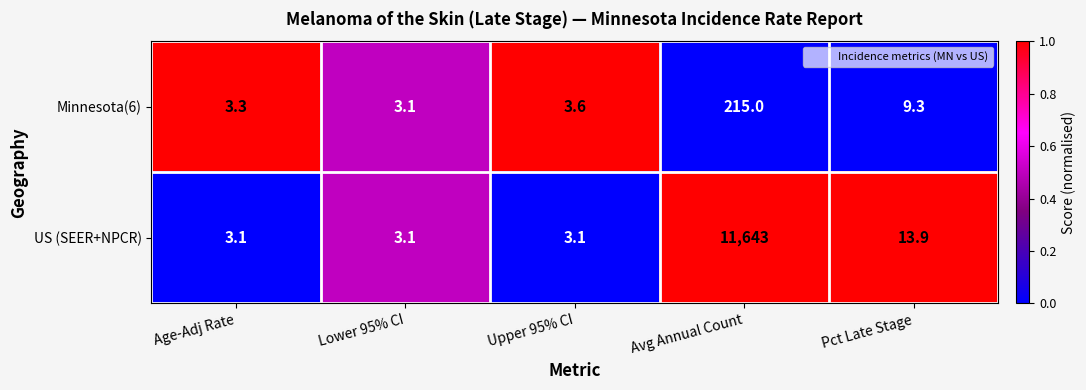

What is the greatest value displayed?

11643.0